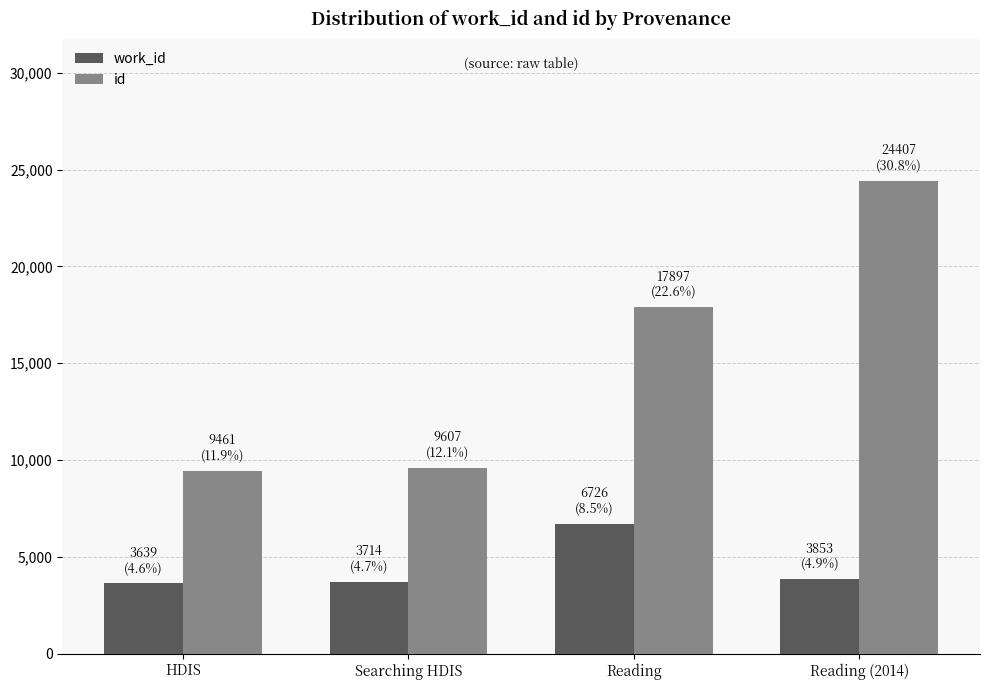

At how many categories does at least one series exceed 4825?

4